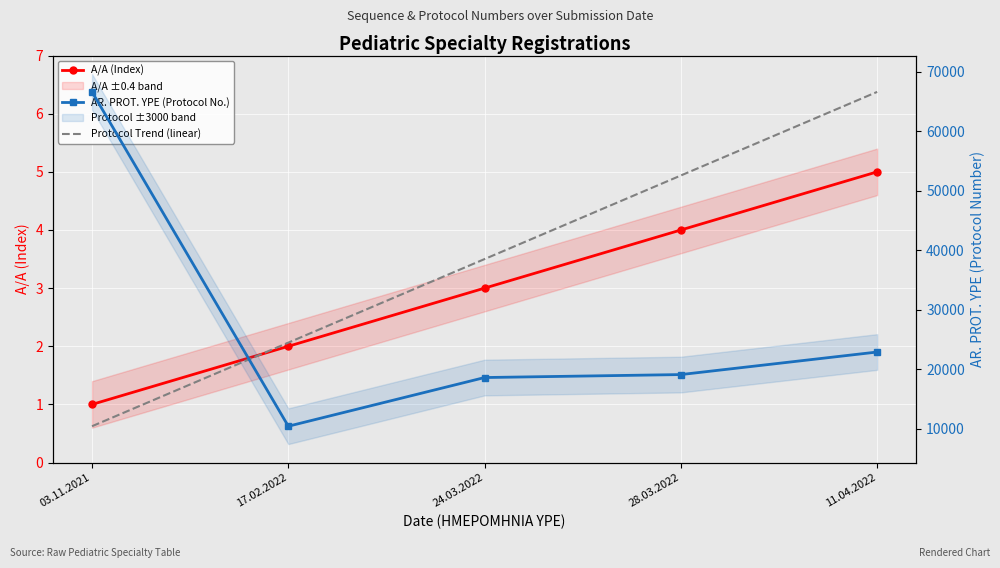

What is the greatest value displayed?

66651.0